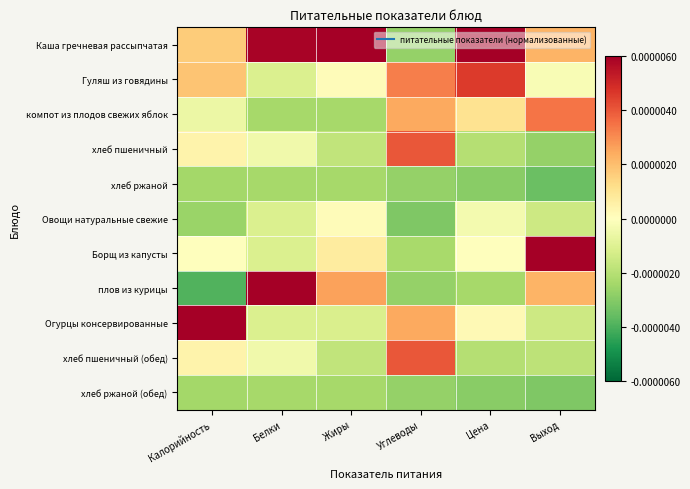

Reading left to right, extract all data points from this chart.

Каша гречневая рассыпчатая: Калорийность=0.6	Белки=2.0	Жиры=2.7	Углеводы=-0.9	Цена=2.3	Выход=0.7
Гуляш из говядины: Калорийность=0.6	Белки=-0.4	Жиры=0.0	Углеводы=1.1	Цена=1.5	Выход=-0.1
компот из плодов свежих яблок: Калорийность=-0.2	Белки=-0.8	Жиры=-0.8	Углеводы=0.8	Цена=0.4	Выход=1.2
хлеб пшеничный: Калорийность=0.1	Белки=-0.2	Жиры=-0.6	Углеводы=1.3	Цена=-0.7	Выход=-0.9
хлеб ржаной: Калорийность=-0.8	Белки=-0.8	Жиры=-0.8	Углеводы=-0.9	Цена=-1.0	Выход=-1.2
Овощи натуральные свежие: Калорийность=-0.9	Белки=-0.4	Жиры=0.0	Углеводы=-1.0	Цена=-0.1	Выход=-0.5
Борщ из капусты: Калорийность=0.0	Белки=-0.4	Жиры=0.2	Углеводы=-0.8	Цена=-0.0	Выход=2.1
плов из курицы: Калорийность=-1.3	Белки=2.2	Жиры=0.9	Углеводы=-0.9	Цена=-0.8	Выход=0.7
Огурцы консервированные: Калорийность=2.5	Белки=-0.4	Жиры=-0.4	Углеводы=0.8	Цена=0.1	Выход=-0.5
хлеб пшеничный (обед): Калорийность=0.1	Белки=-0.2	Жиры=-0.6	Углеводы=1.3	Цена=-0.7	Выход=-0.6
хлеб ржаной (обед): Калорийность=-0.8	Белки=-0.8	Жиры=-0.8	Углеводы=-0.9	Цена=-1.0	Выход=-1.0